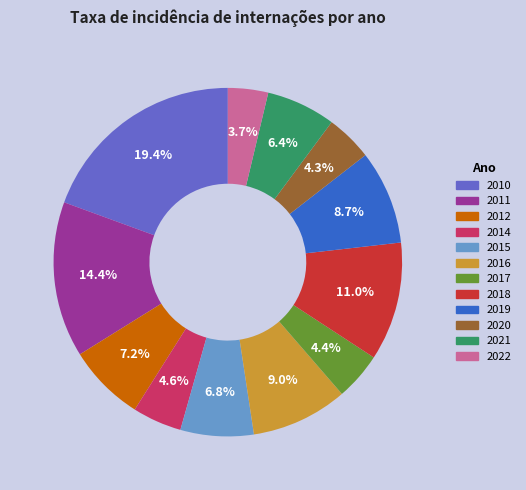

Does any single category account for the majority?

No